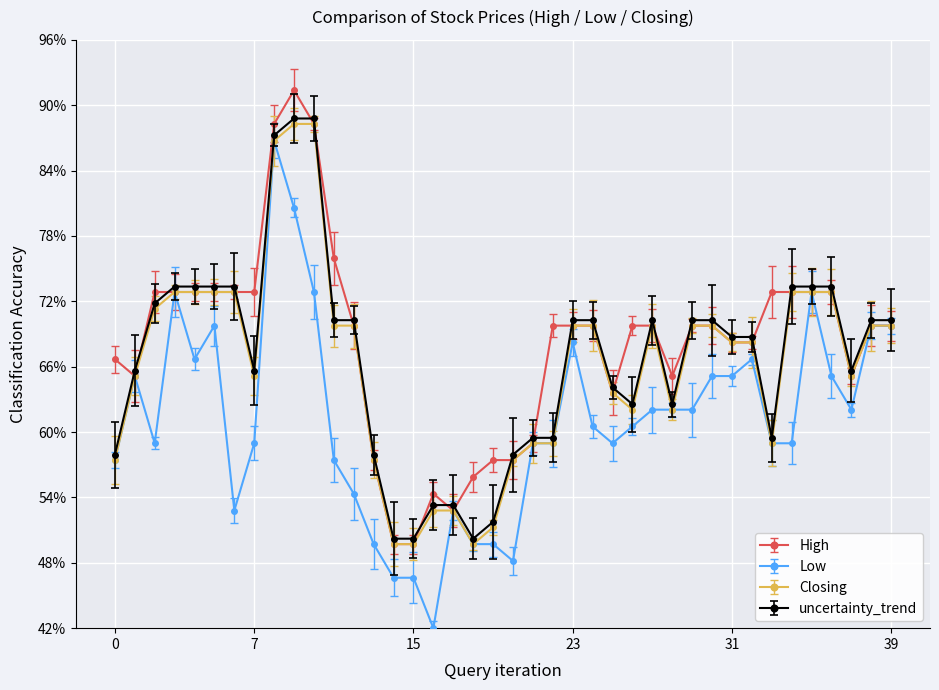

True or false: Low has more than 2 interior local peaks.

True